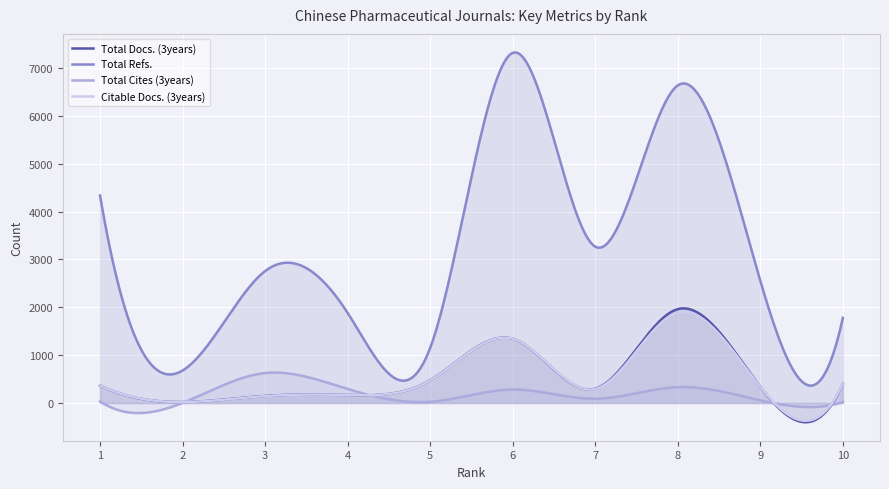

Which series has the largest range (max minus min)?

Total Refs.